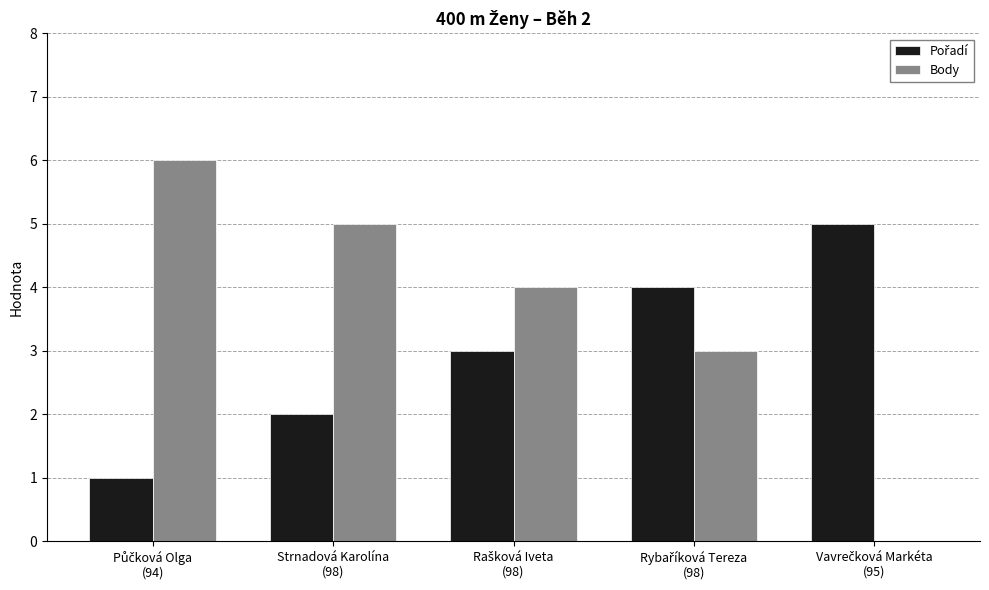

List the series in order of their peak value, lowest first.

Pořadí, Body